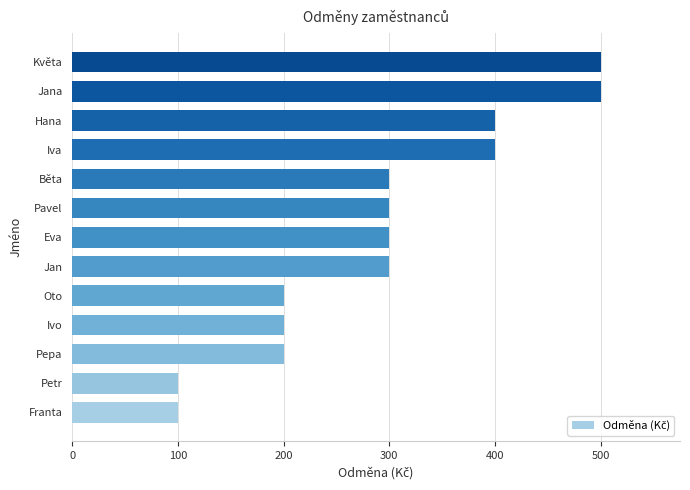

What value does the data have at Jana?

500